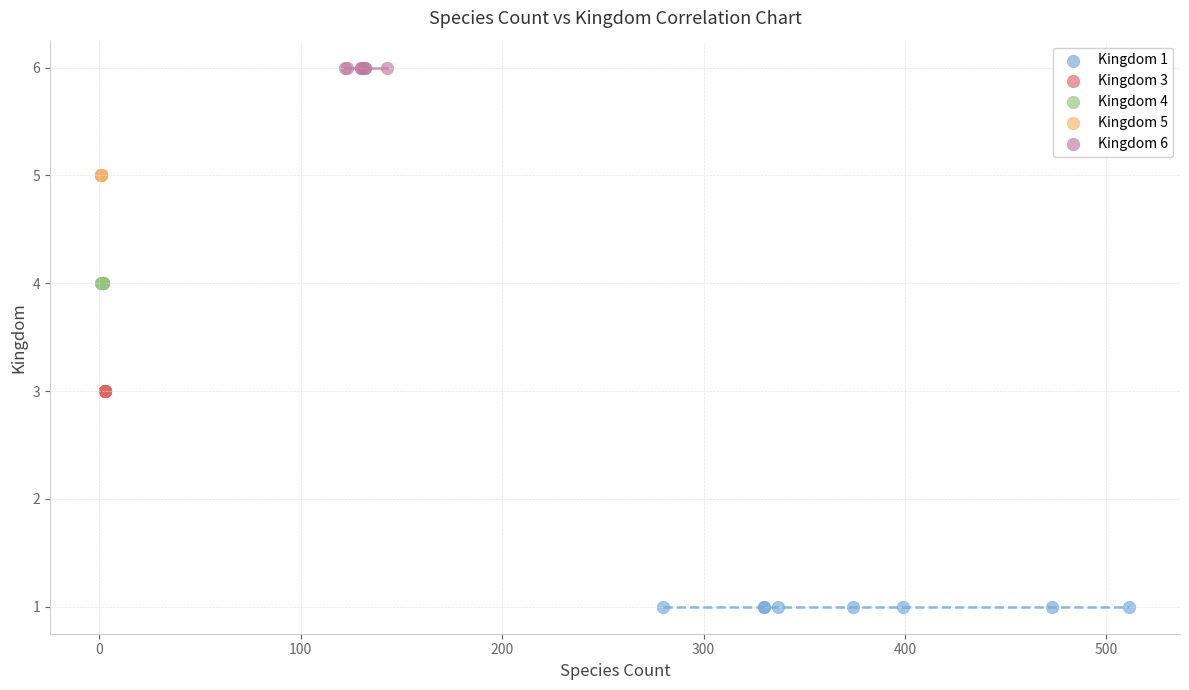

Which series reaches the maximum Y coordinate?

Kingdom 6